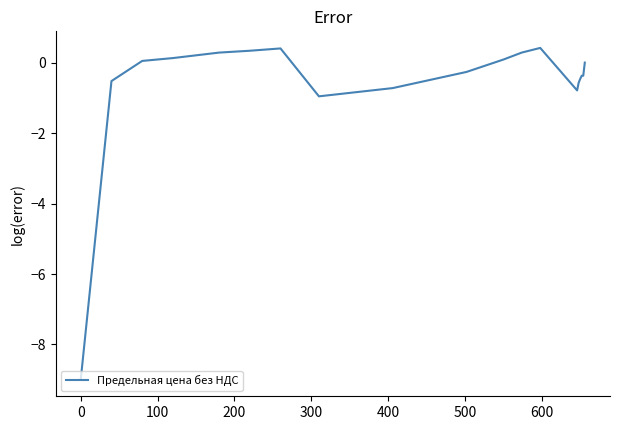

What is the maximum value shown in the chart?

0.4